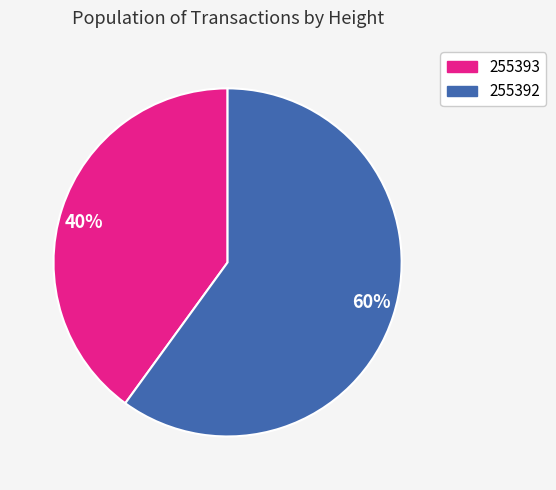

What is the largest slice in the pie chart?

60%